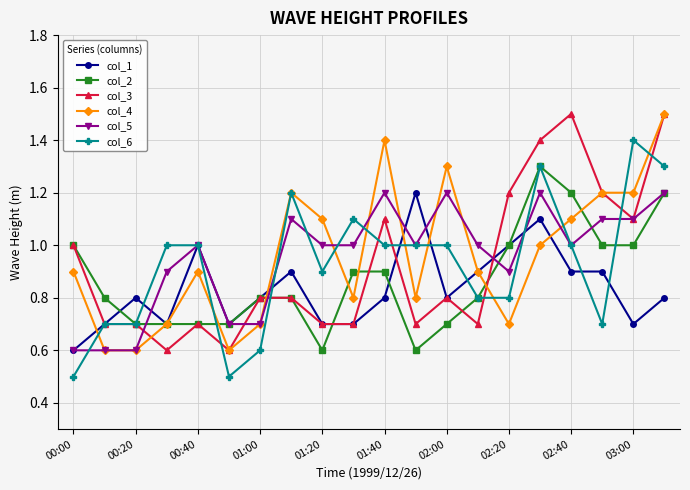

What is the lowest value of the col_1 series?

0.6